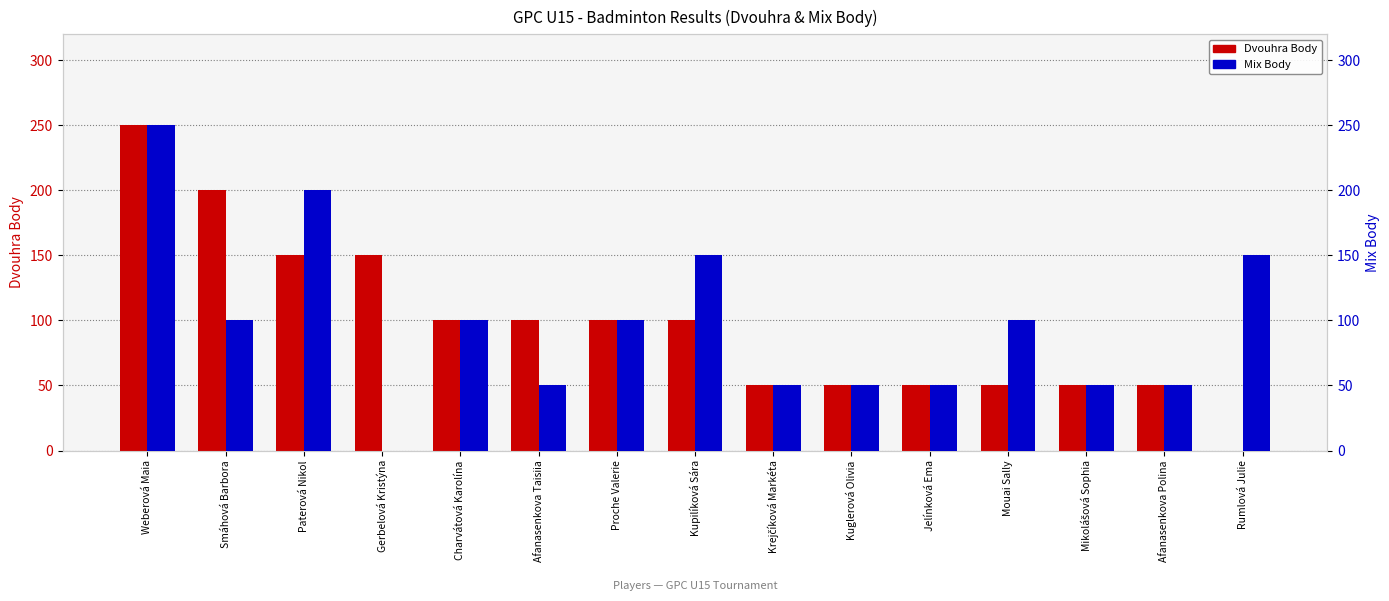

Where is Dvouhra Body nearest to the value 125?

Paterová Nikol